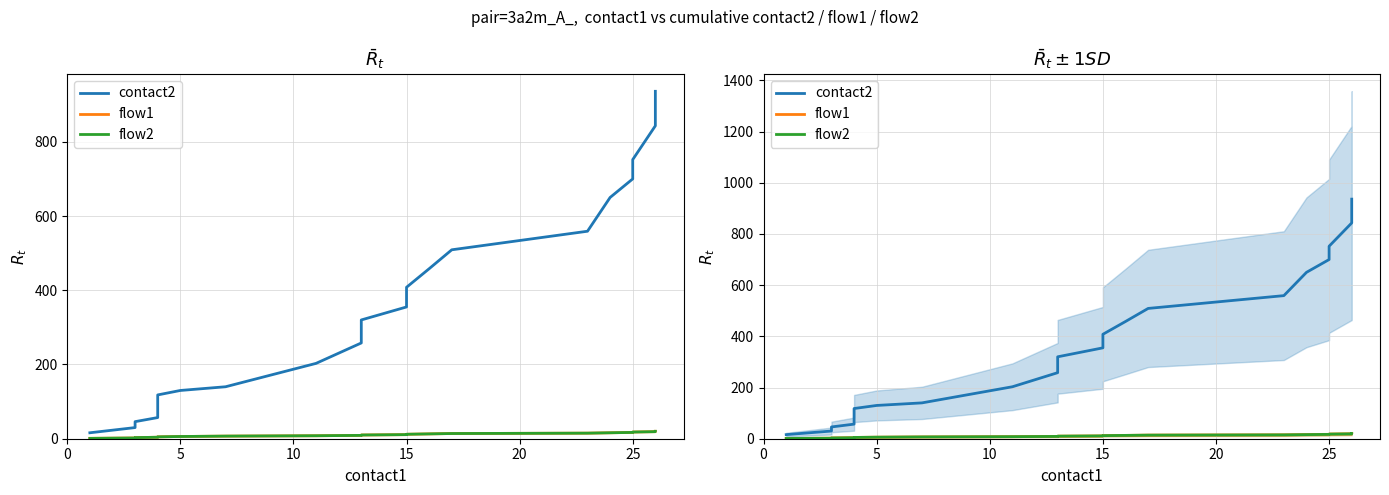

True or false: flow1 and flow2 cross at least once.

False